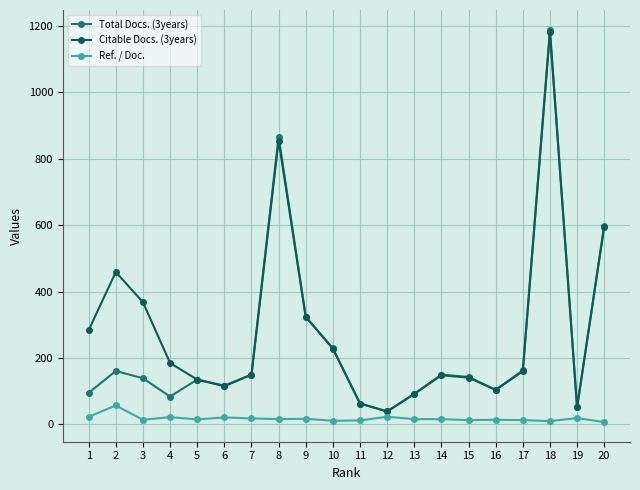

Does the chart have visible grid lines?

Yes